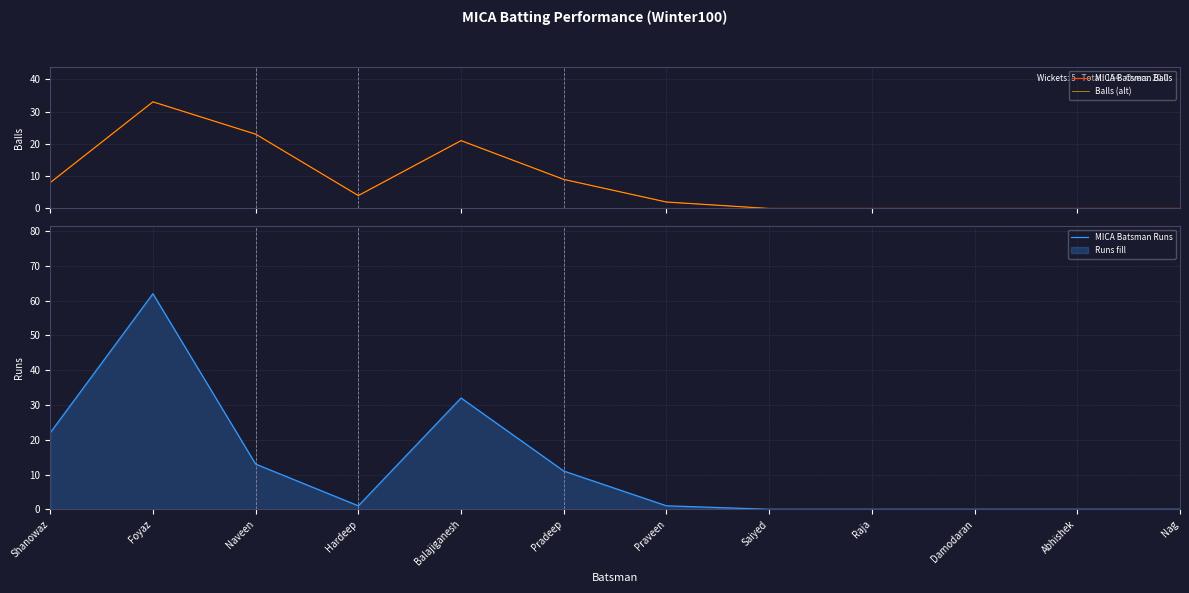

What is the highest value of the MICA Batsman Runs series?

62